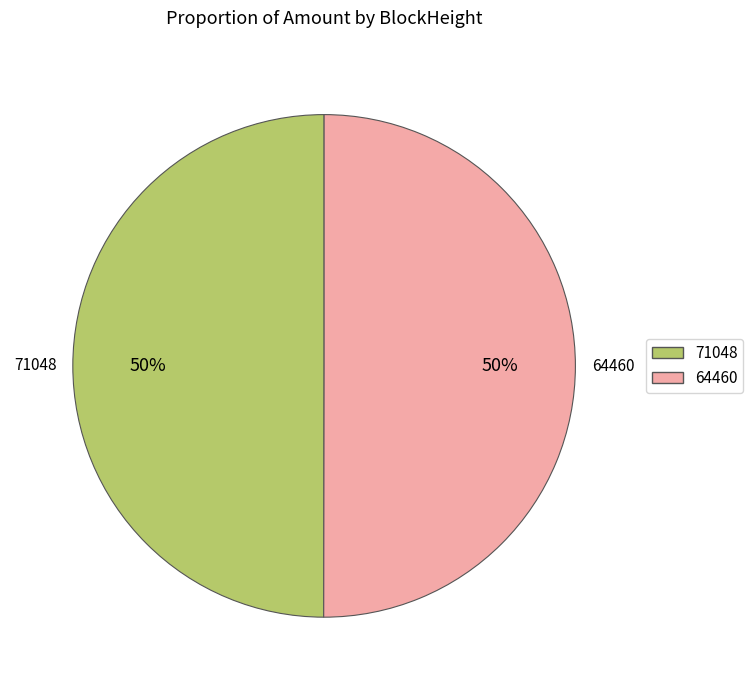

Is the sum of 71048 and 64460 greater than half?

Yes